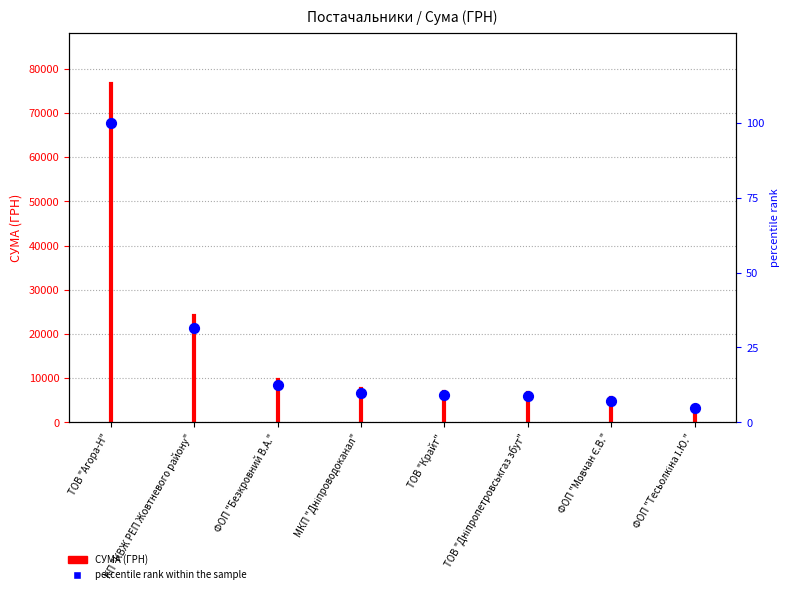

What is the change in value from КП "КВЖ РЕП Жовтневого району" to ФОП "Тесьолкіна І.Ю."?

-26.7